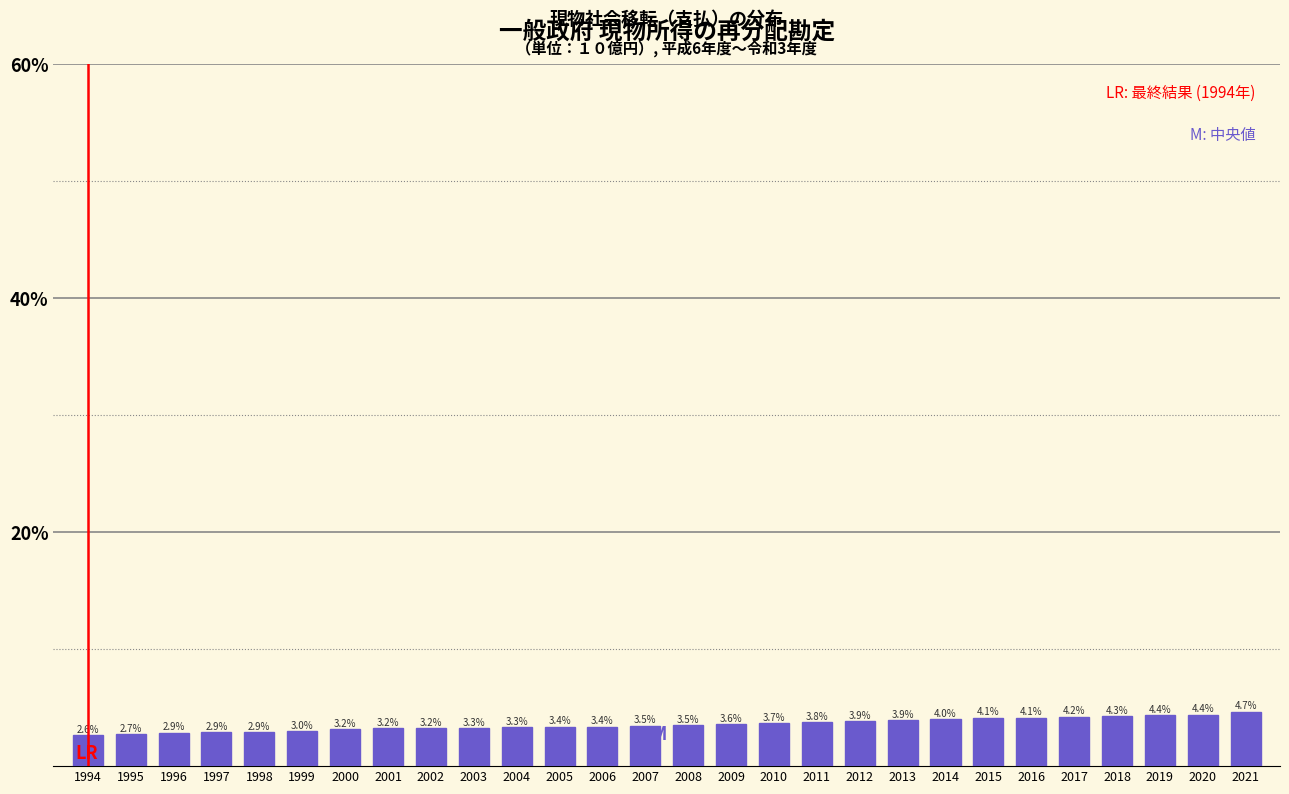

Reading left to right, list all the values displayed in this chart.

1994=2.6	1995=2.7	1996=2.9	1997=2.9	1998=2.9	1999=3.0	2000=3.2	2001=3.2	2002=3.2	2003=3.3	2004=3.3	2005=3.4	2006=3.4	2007=3.5	2008=3.5	2009=3.6	2010=3.7	2011=3.8	2012=3.9	2013=3.9	2014=4.0	2015=4.1	2016=4.1	2017=4.2	2018=4.3	2019=4.4	2020=4.4	2021=4.7